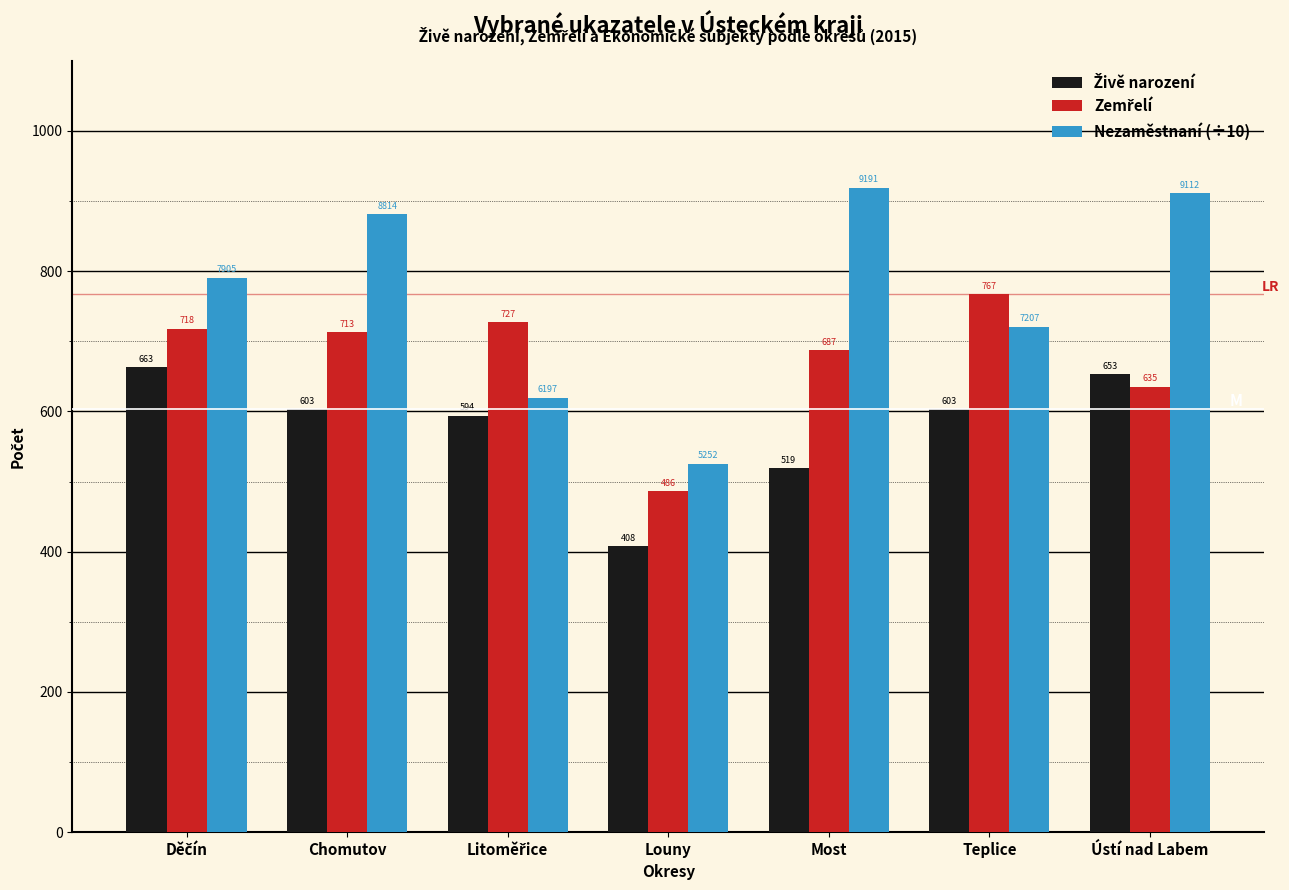

Which category has the highest value across all series?

Most